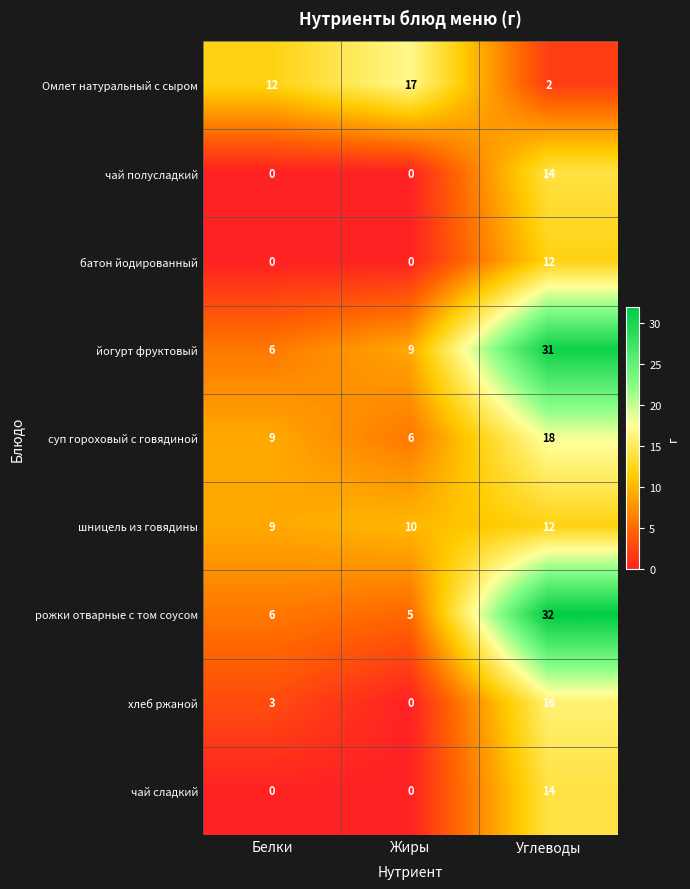

Is it true that рожки отварные с том соусом equals 3 at Жиры?

False